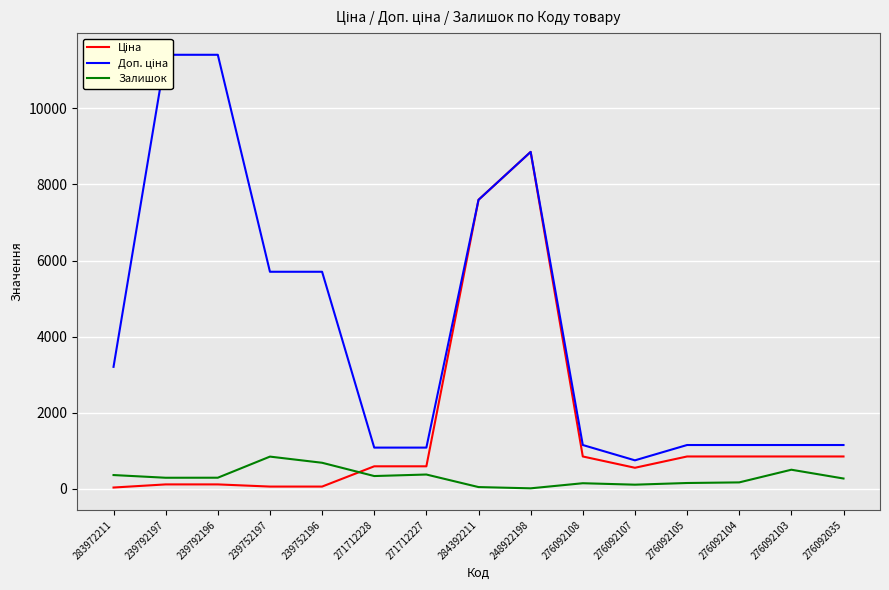

Which category has the lowest value across all series?

248922198